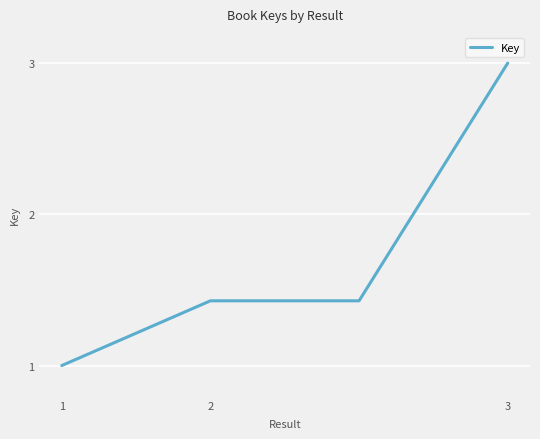

True or false: the data has more than 2 interior local peaks.

False